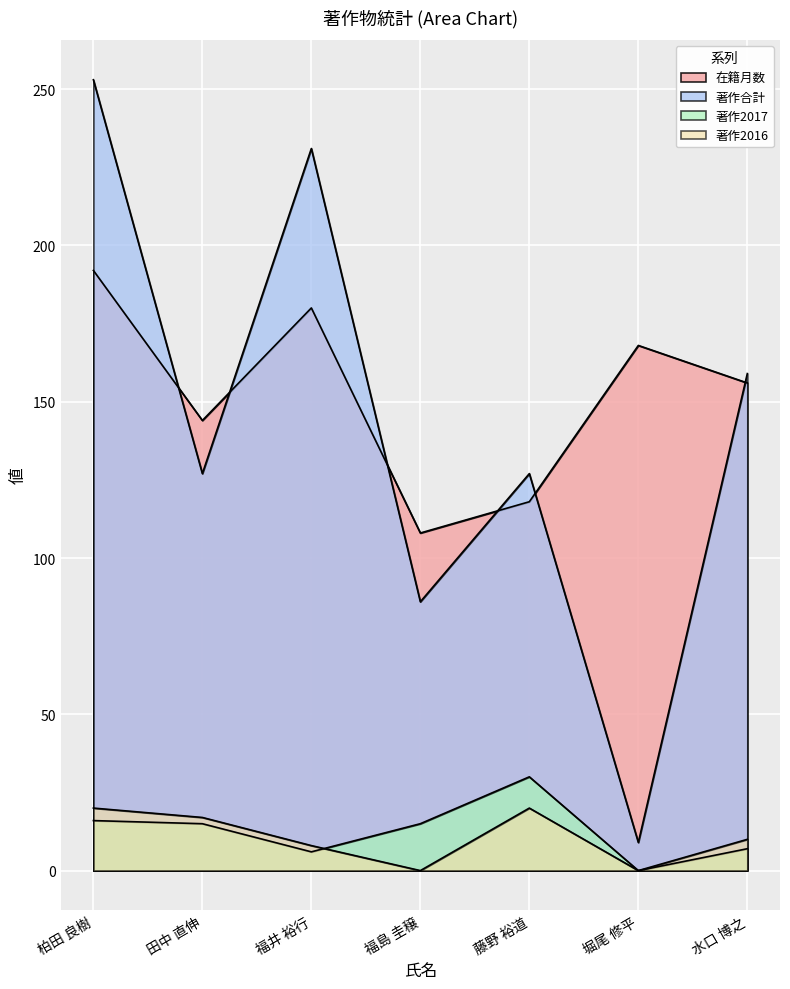

How many interior local peaks does the 著作2016 series have?

1